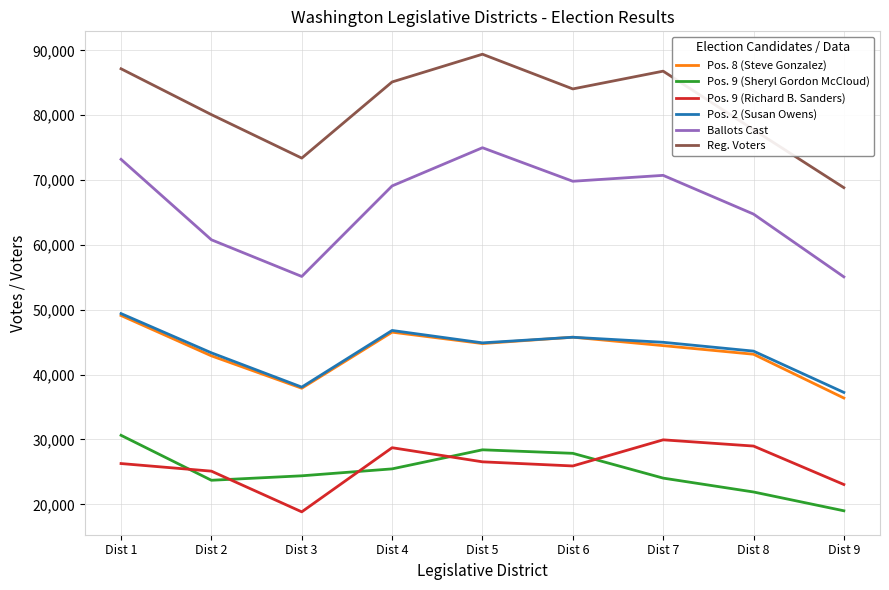

The Reg. Voters series shows 101484 at Dist 8. True or false?

False